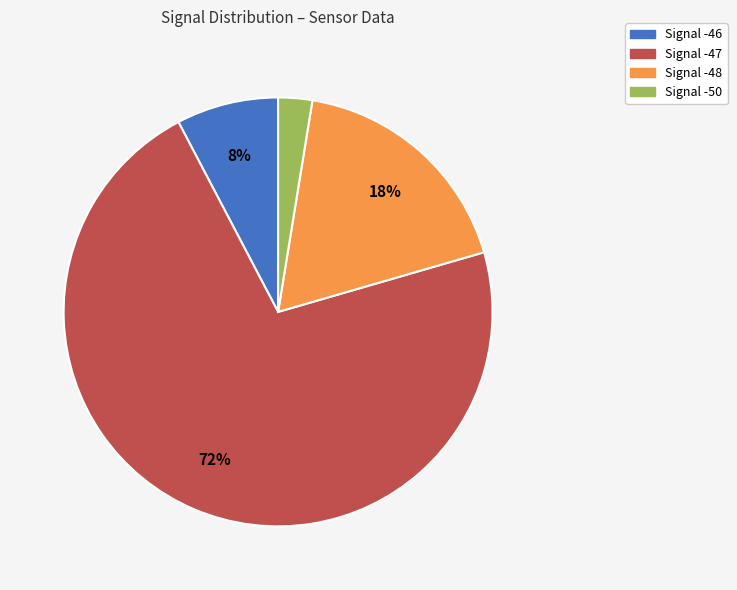

Approximately how many times larger is the value at Signal -46 compared to Signal -48?

0.4